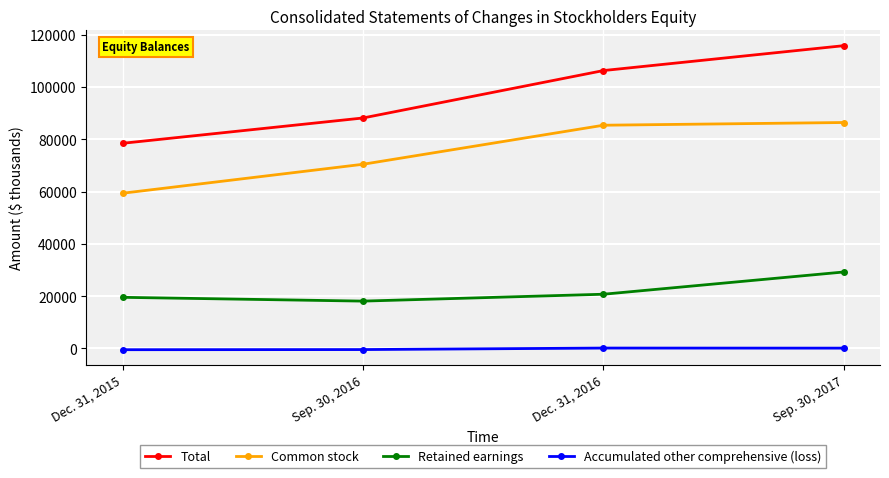

What is the label of the 3rd point from the left?

Dec. 31, 2016